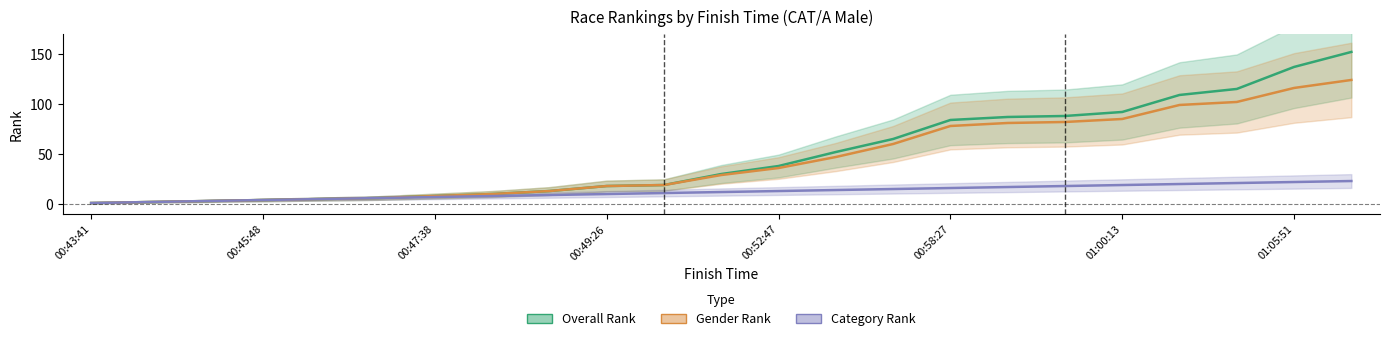

True or false: Gender Rank has a value of 85 at 01:00:13.

True